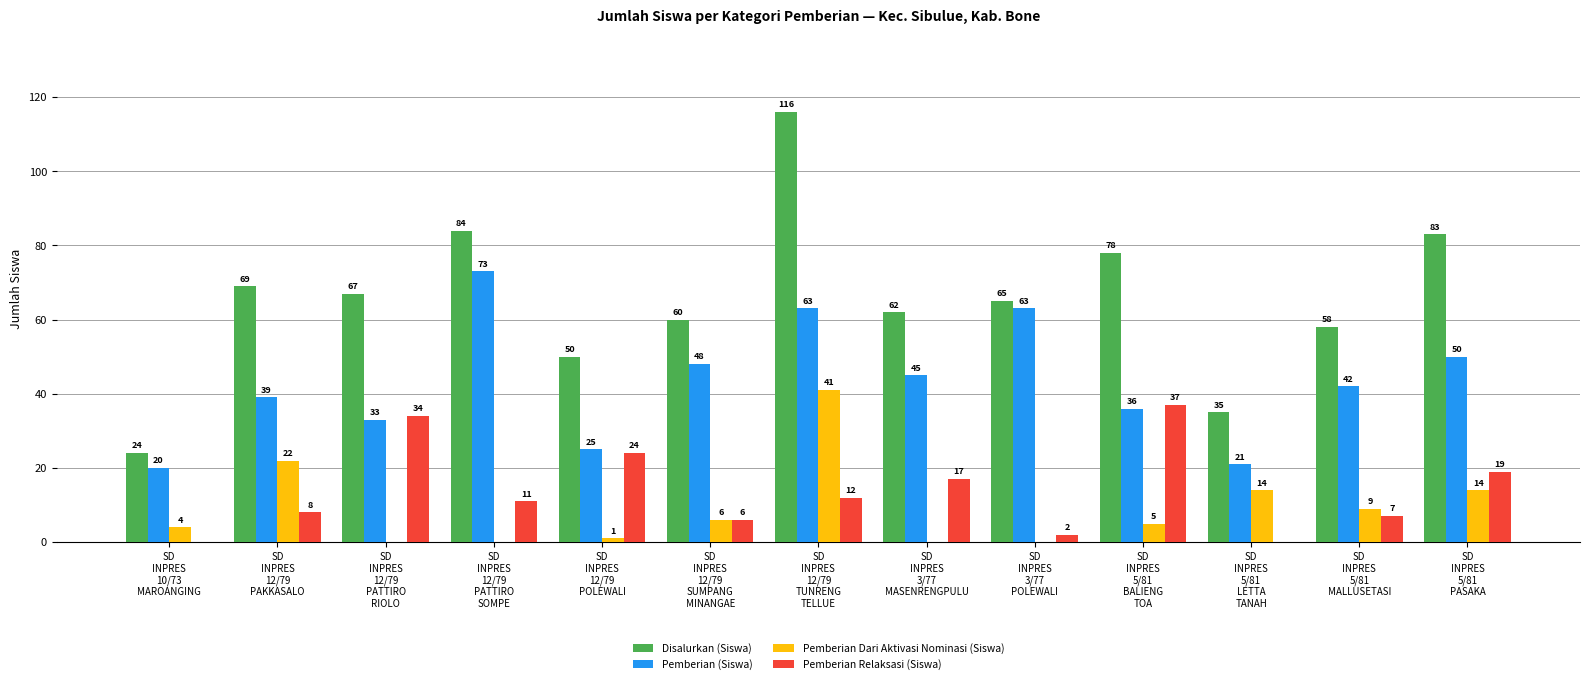

Reading right to left, list all the values displayed in this chart.

Disalurkan (Siswa): SD
INPRES
5/81
PASAKA=83	SD
INPRES
5/81
MALLUSETASI=58	SD
INPRES
5/81
LETTA
TANAH=35	SD
INPRES
5/81
BALIENG
TOA=78	SD
INPRES
3/77
POLEWALI=65	SD
INPRES
3/77
MASENRENGPULU=62	SD
INPRES
12/79
TUNRENG
TELLUE=116	SD
INPRES
12/79
SUMPANG
MINANGAE=60	SD
INPRES
12/79
POLEWALI=50	SD
INPRES
12/79
PATTIRO
SOMPE=84	SD
INPRES
12/79
PATTIRO
RIOLO=67	SD
INPRES
12/79
PAKKASALO=69	SD
INPRES
10/73
MAROANGING=24
Pemberian (Siswa): SD
INPRES
5/81
PASAKA=50	SD
INPRES
5/81
MALLUSETASI=42	SD
INPRES
5/81
LETTA
TANAH=21	SD
INPRES
5/81
BALIENG
TOA=36	SD
INPRES
3/77
POLEWALI=63	SD
INPRES
3/77
MASENRENGPULU=45	SD
INPRES
12/79
TUNRENG
TELLUE=63	SD
INPRES
12/79
SUMPANG
MINANGAE=48	SD
INPRES
12/79
POLEWALI=25	SD
INPRES
12/79
PATTIRO
SOMPE=73	SD
INPRES
12/79
PATTIRO
RIOLO=33	SD
INPRES
12/79
PAKKASALO=39	SD
INPRES
10/73
MAROANGING=20
Pemberian Dari Aktivasi Nominasi (Siswa): SD
INPRES
5/81
PASAKA=14	SD
INPRES
5/81
MALLUSETASI=9	SD
INPRES
5/81
LETTA
TANAH=14	SD
INPRES
5/81
BALIENG
TOA=5	SD
INPRES
3/77
POLEWALI=0	SD
INPRES
3/77
MASENRENGPULU=0	SD
INPRES
12/79
TUNRENG
TELLUE=41	SD
INPRES
12/79
SUMPANG
MINANGAE=6	SD
INPRES
12/79
POLEWALI=1	SD
INPRES
12/79
PATTIRO
SOMPE=0	SD
INPRES
12/79
PATTIRO
RIOLO=0	SD
INPRES
12/79
PAKKASALO=22	SD
INPRES
10/73
MAROANGING=4
Pemberian Relaksasi (Siswa): SD
INPRES
5/81
PASAKA=19	SD
INPRES
5/81
MALLUSETASI=7	SD
INPRES
5/81
LETTA
TANAH=0	SD
INPRES
5/81
BALIENG
TOA=37	SD
INPRES
3/77
POLEWALI=2	SD
INPRES
3/77
MASENRENGPULU=17	SD
INPRES
12/79
TUNRENG
TELLUE=12	SD
INPRES
12/79
SUMPANG
MINANGAE=6	SD
INPRES
12/79
POLEWALI=24	SD
INPRES
12/79
PATTIRO
SOMPE=11	SD
INPRES
12/79
PATTIRO
RIOLO=34	SD
INPRES
12/79
PAKKASALO=8	SD
INPRES
10/73
MAROANGING=0